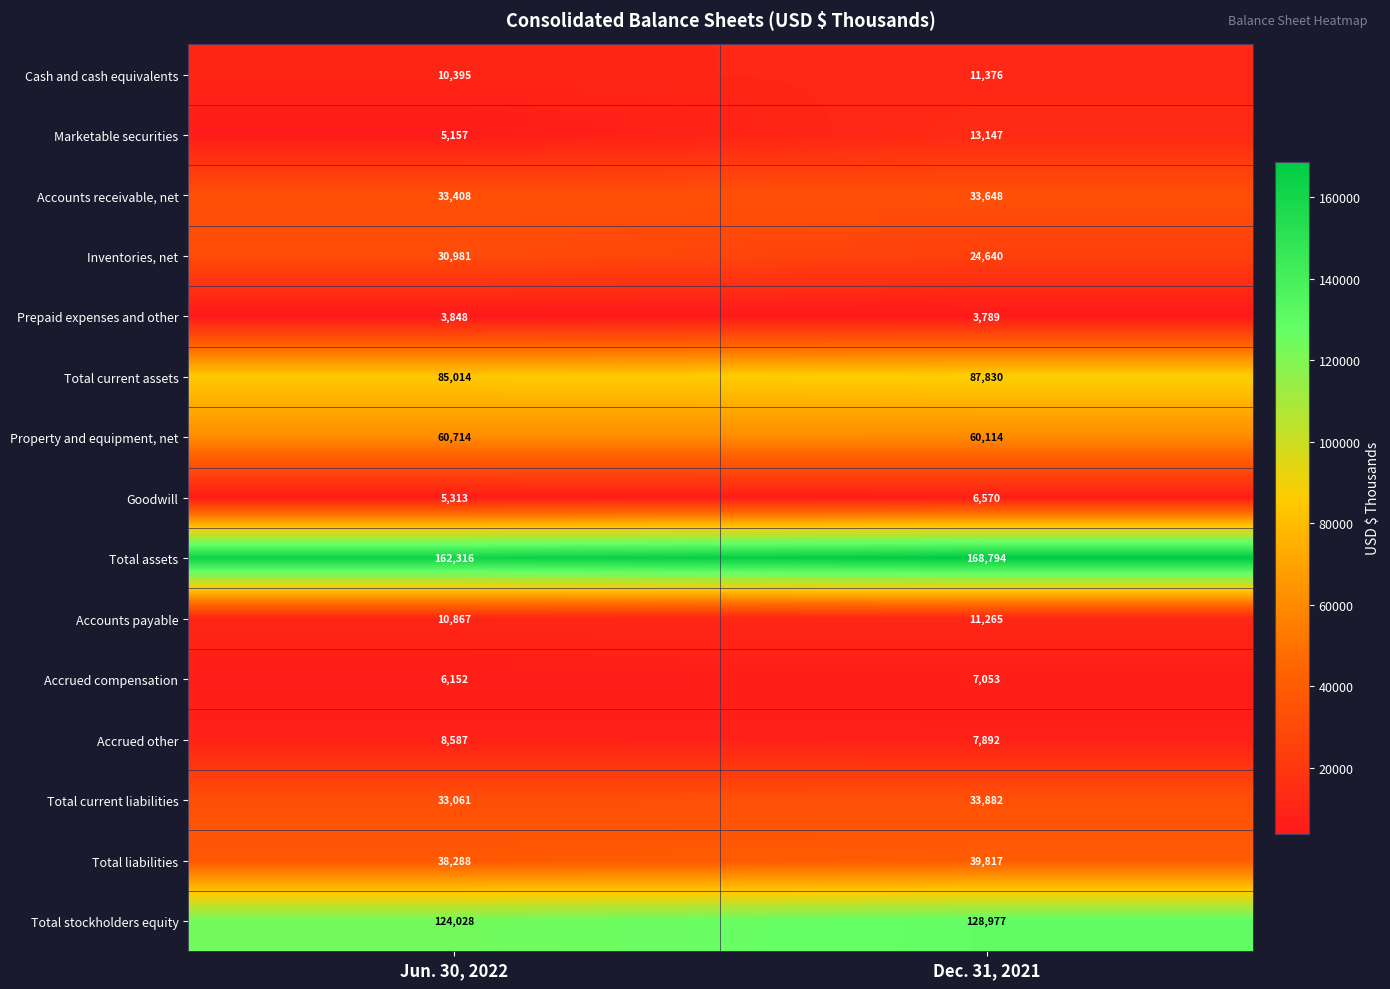

What is the smallest value displayed?

3789